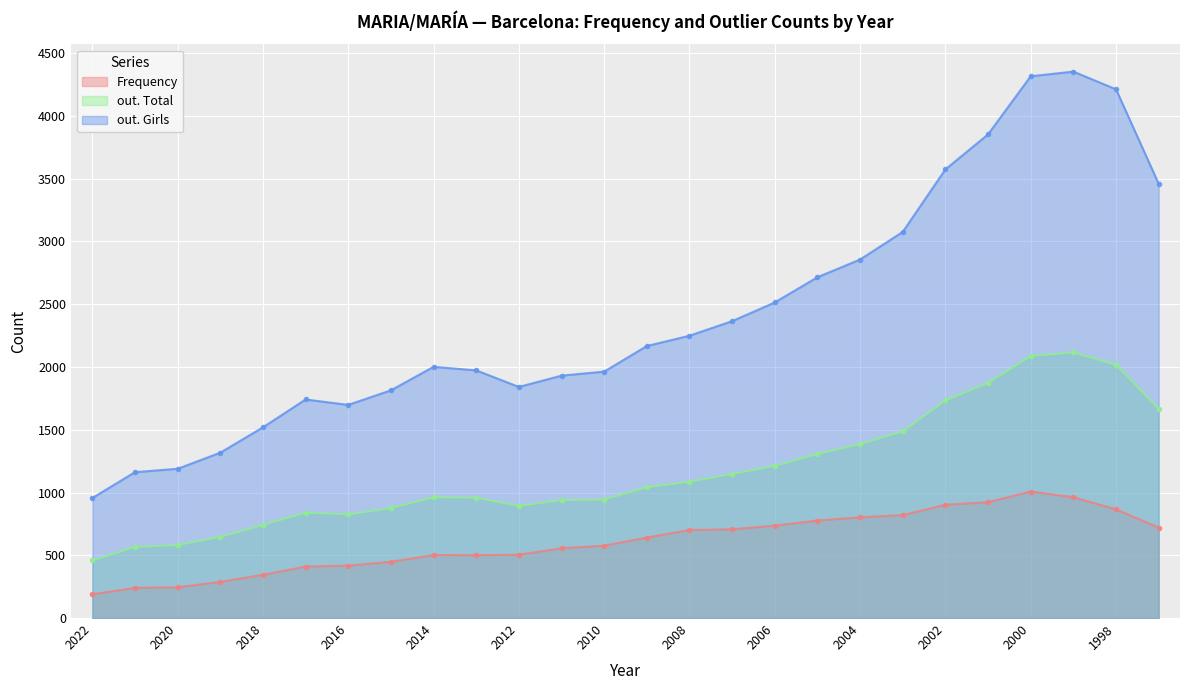

True or false: Frequency has a value of 502 at 2014.

True